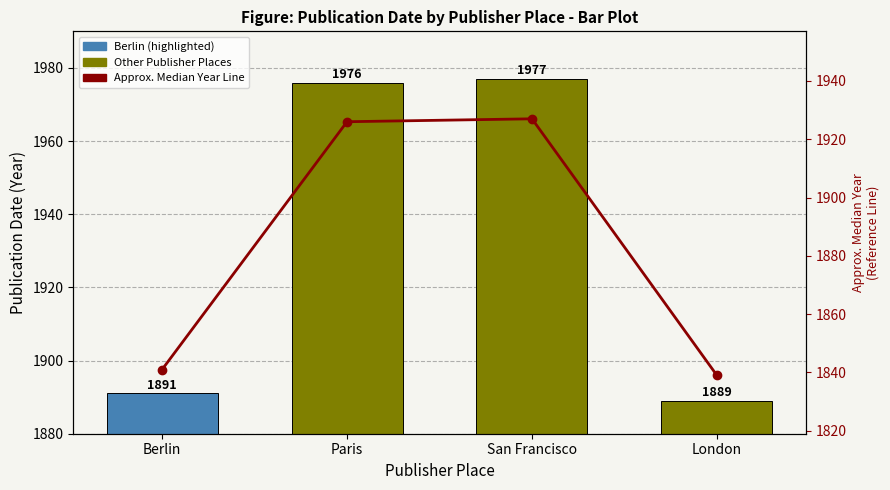

What is the label of the 3rd bar from the left?

San Francisco